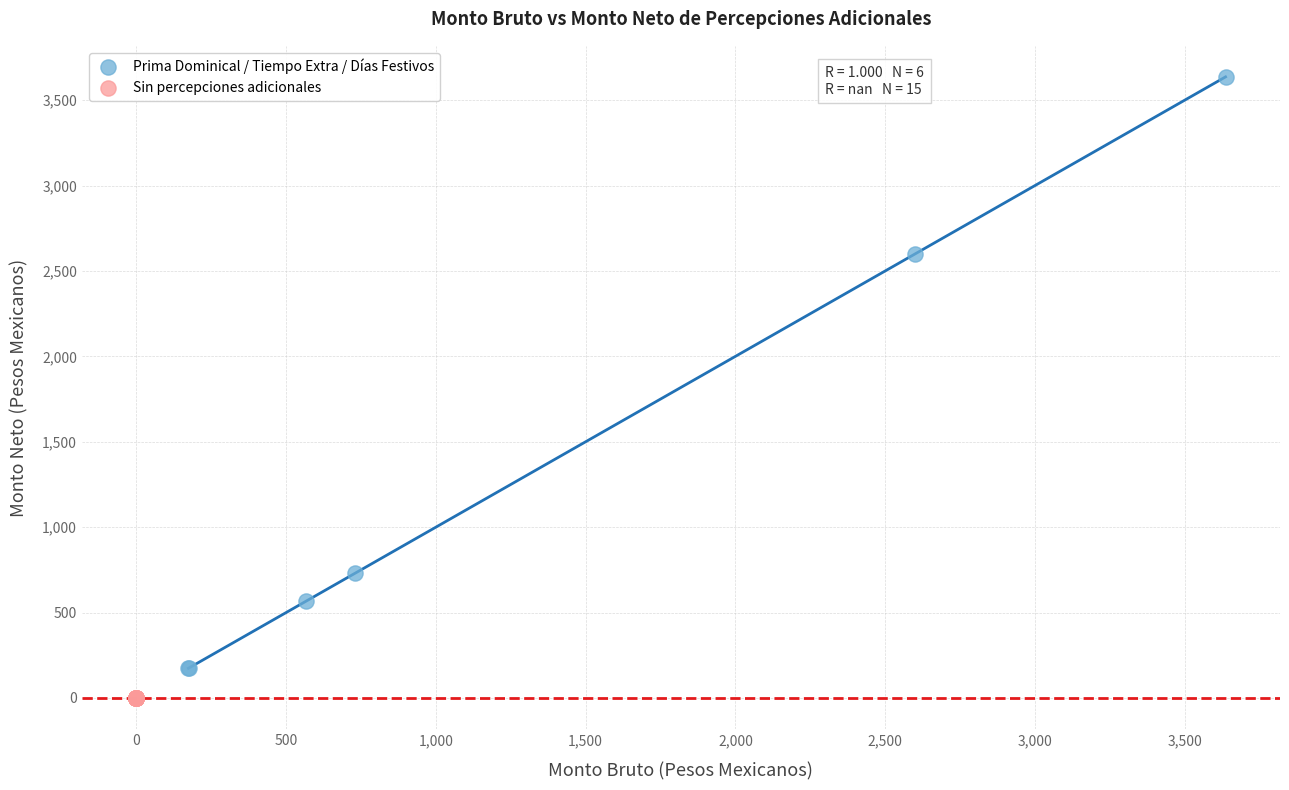

Which series reaches the maximum Y coordinate?

Prima Dominical / Tiempo Extra / Días Festivos